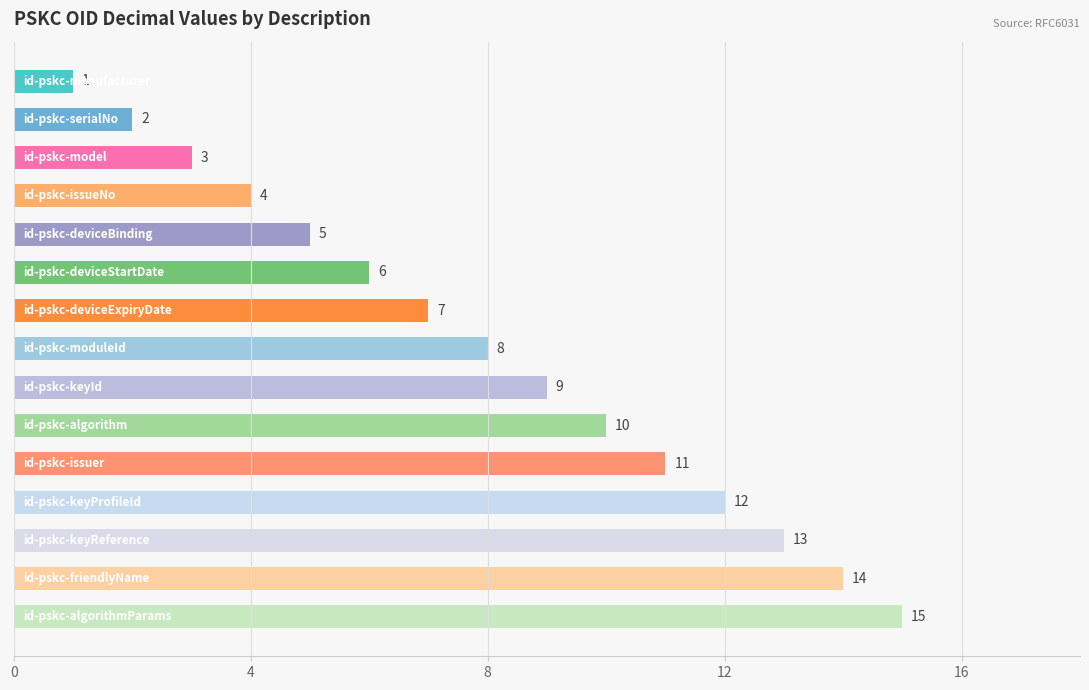

What is the greatest value displayed?

15